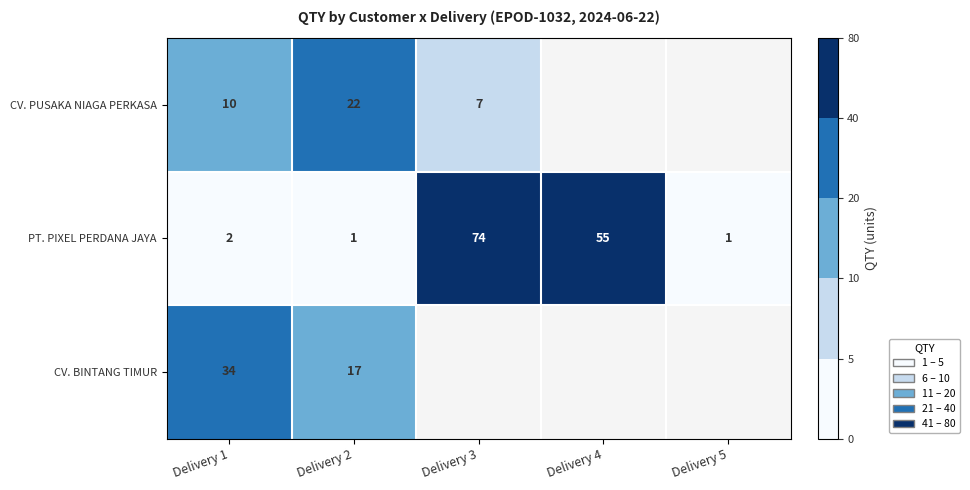

What is the minimum value shown in the chart?

1.0